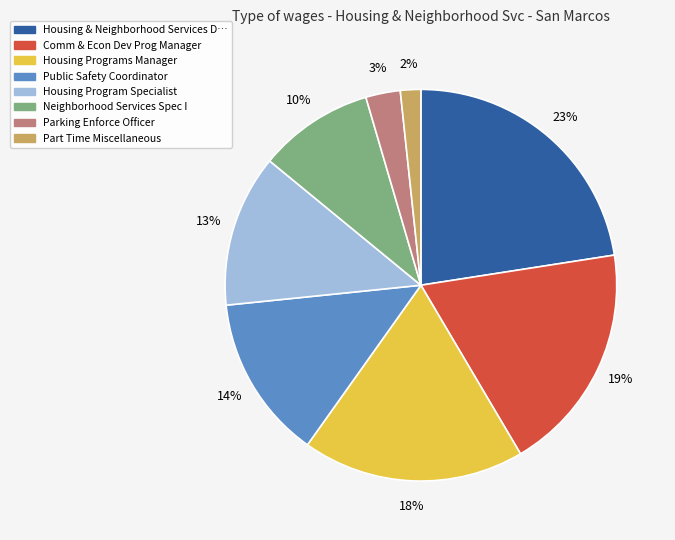

To the nearest percent, what is the difference between the largest and smallest slice percentages?

21%